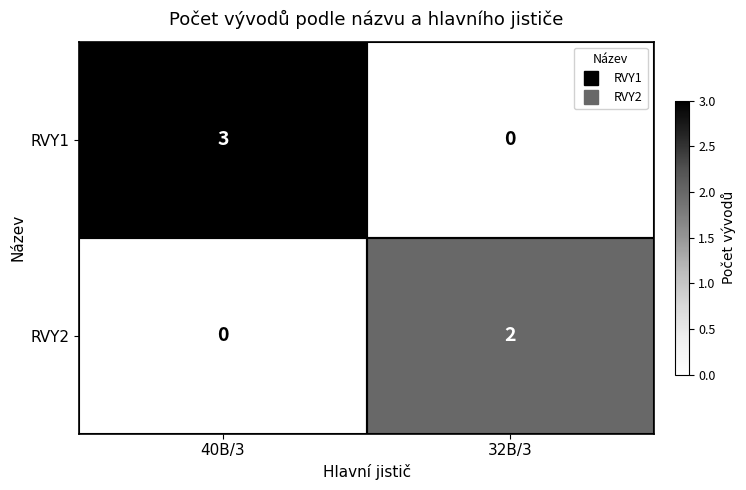

Which category has the highest value across all series?

40B/3